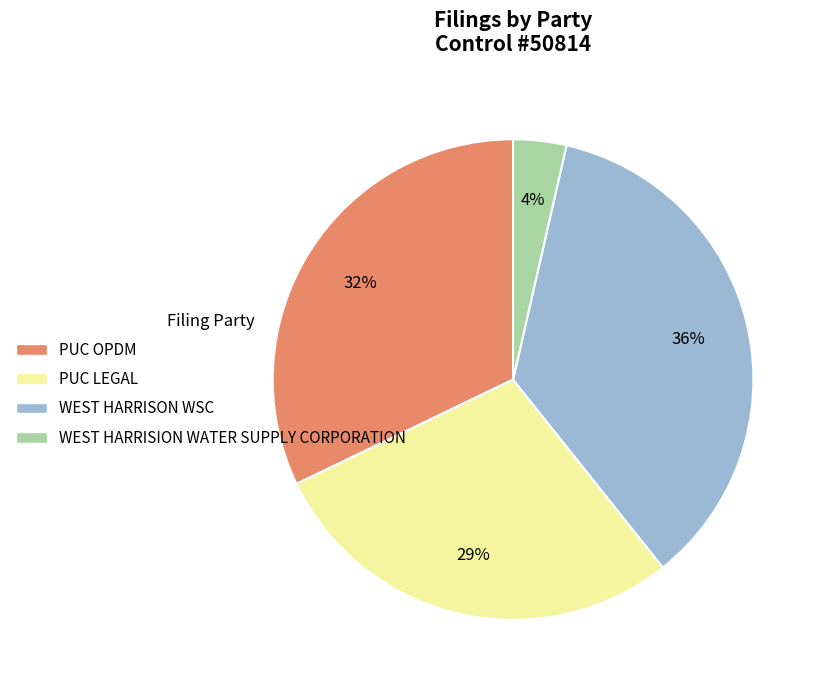

Which has a higher value, PUC LEGAL or WEST HARRISON WSC?

WEST HARRISON WSC